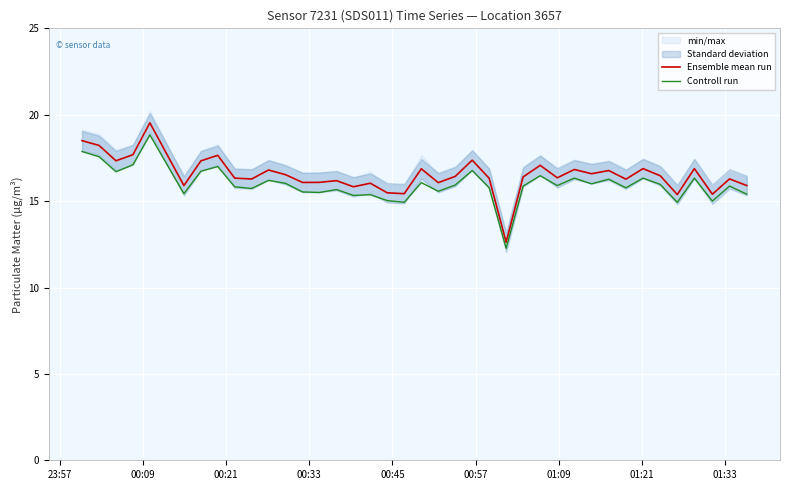

What is the highest value of the Ensemble mean run series?

19.5